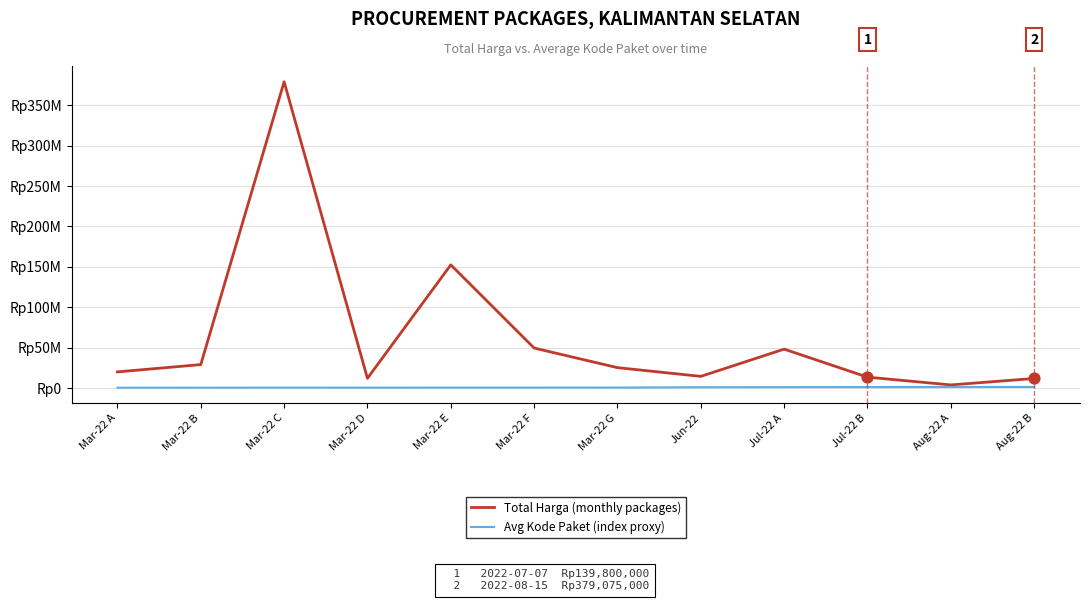

Is the value of Total Harga (monthly packages) at Mar-22 B greater than the value of Avg Kode Paket (index proxy) at Mar-22 F?

Yes